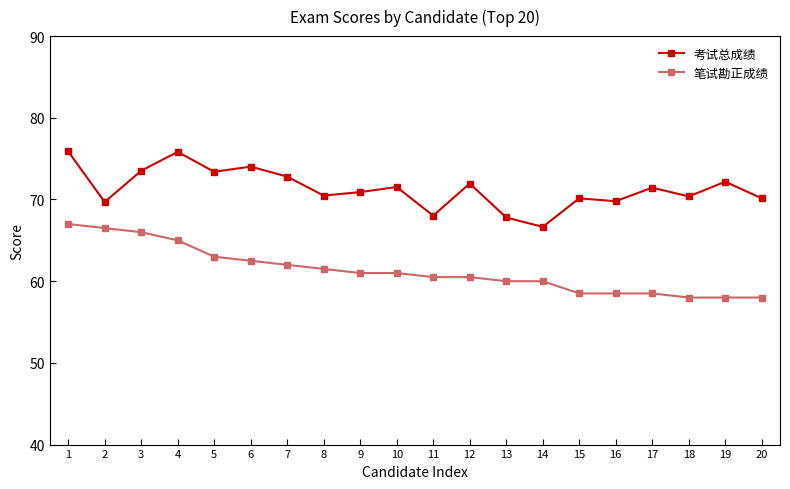

Between 1 and 19, which series saw the biggest shift?

笔试勘正成绩